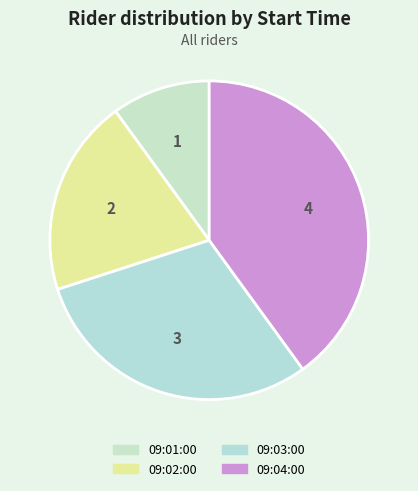

Does any single category account for the majority?

No